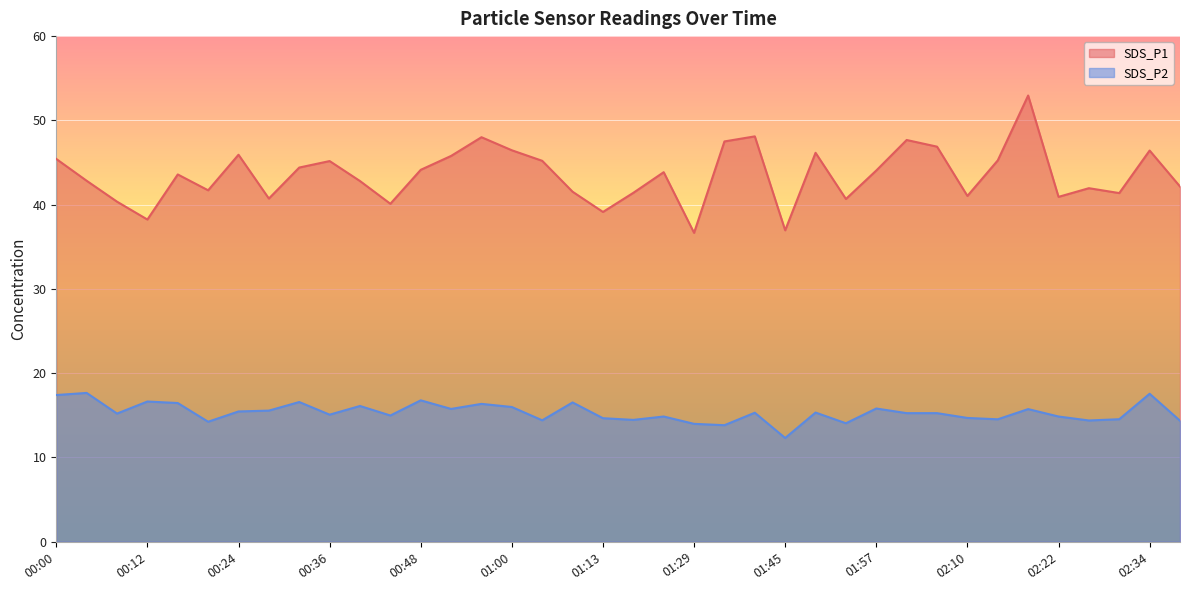

Which series has the largest total across all categories?

SDS_P1